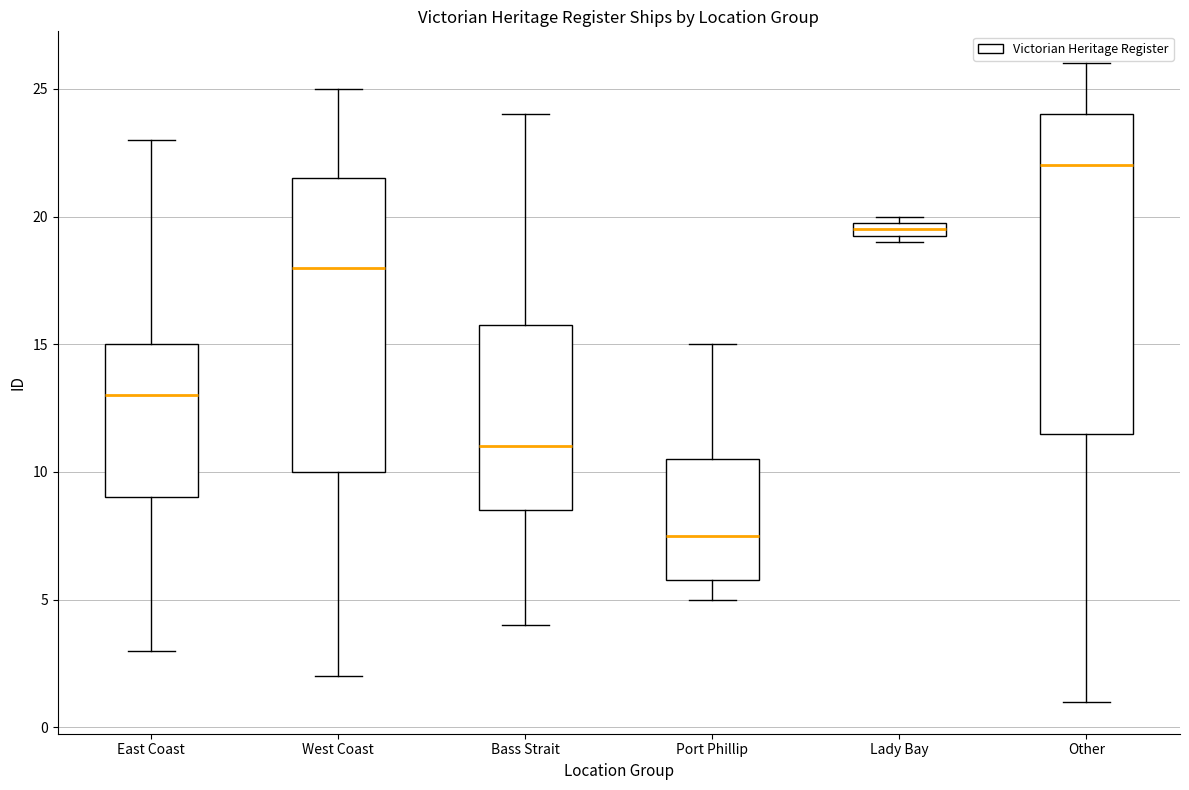

Which box has the highest median line?

Other